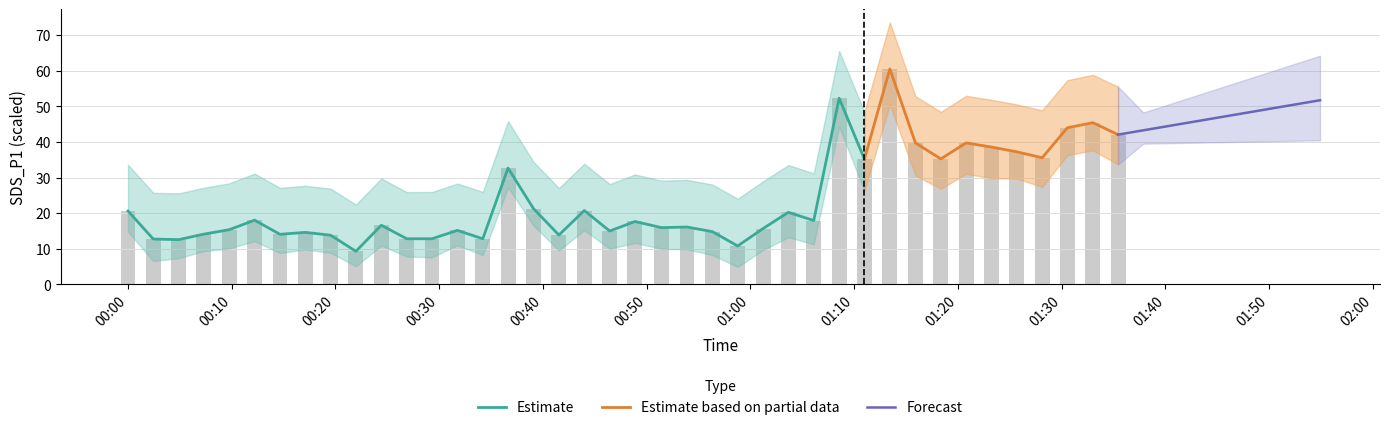

What is the difference between the highest and lowest values at 33?

49.4